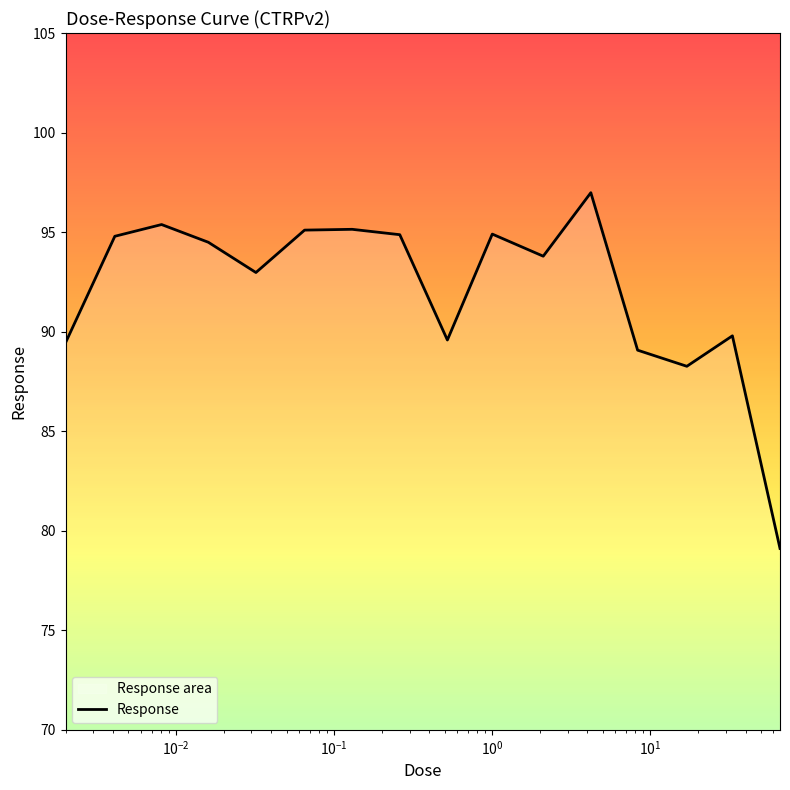

Reading left to right, transcribe all the data shown in this chart.

89.4	94.8	95.4	94.5	93.0	95.1	95.1	94.9	89.6	94.9	93.8	97.0	89.1	88.3	89.8	79.1